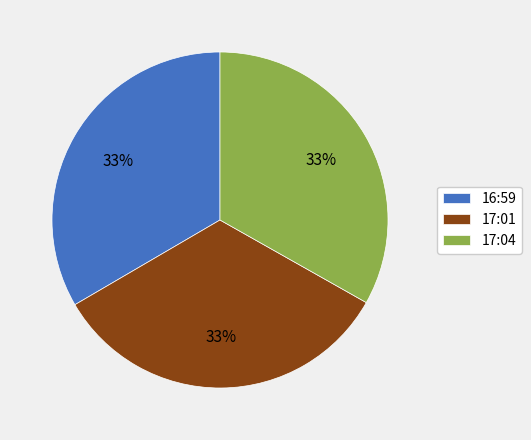

Is there a majority slice in this chart?

No